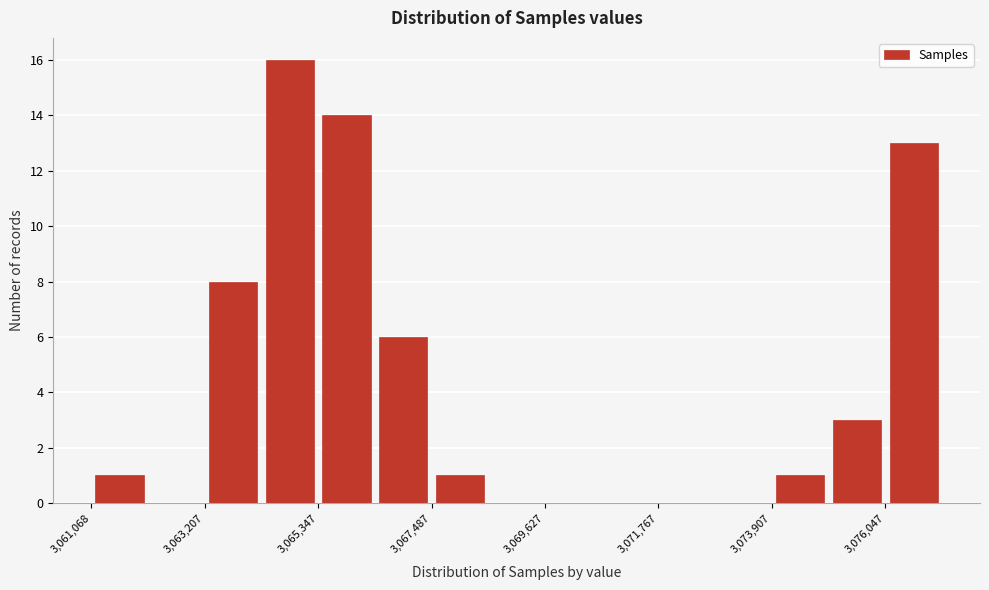

Read against the x-axis, roughly where is the centre of the tallest bar?

3065000